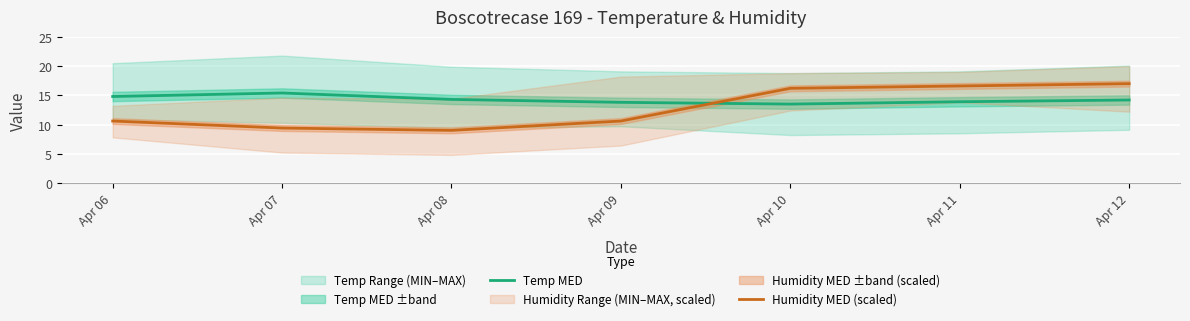

True or false: Humidity MED (scaled) has more than 0 interior local peaks.

False